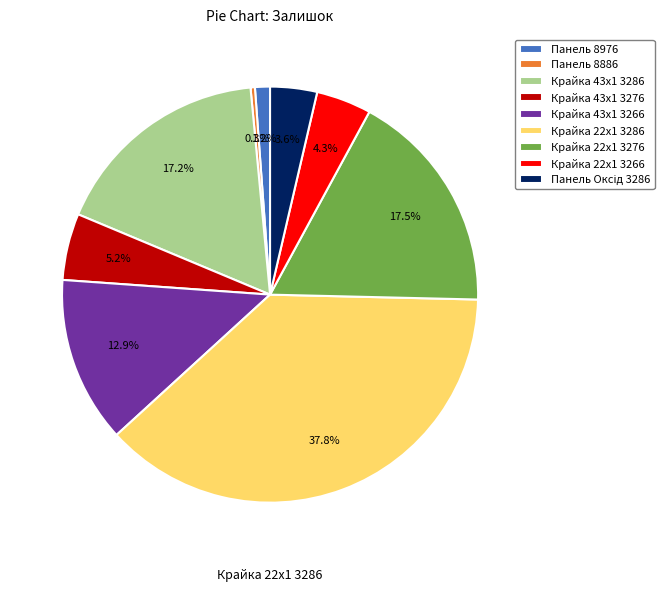

How many segments does this pie chart have?

9